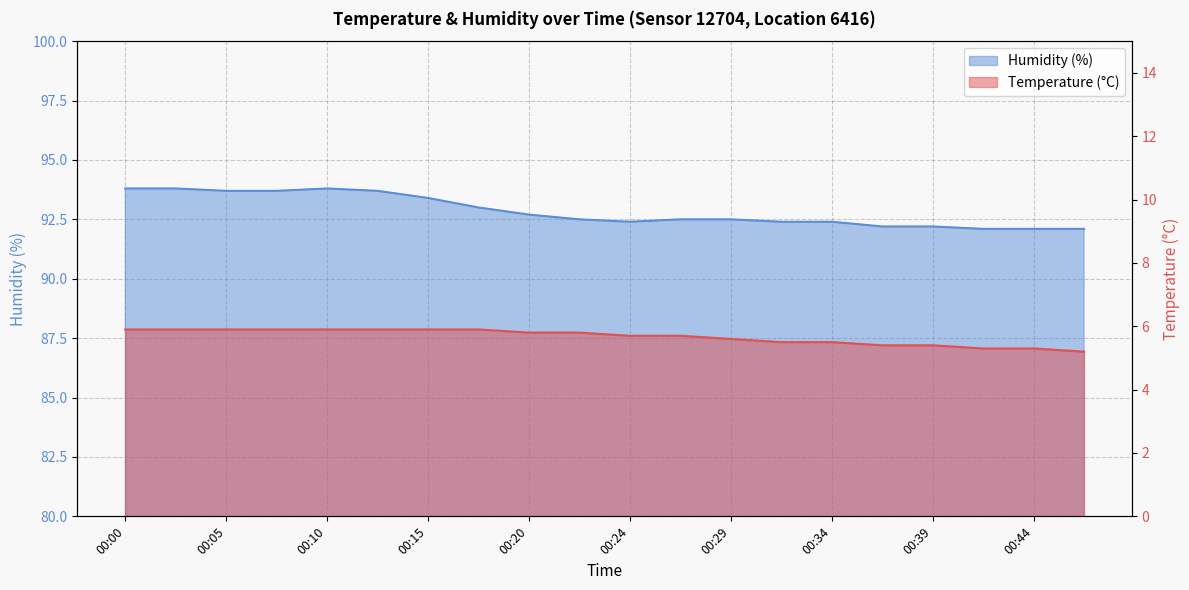

Where is the first local minimum for Humidity (%)?

00:24